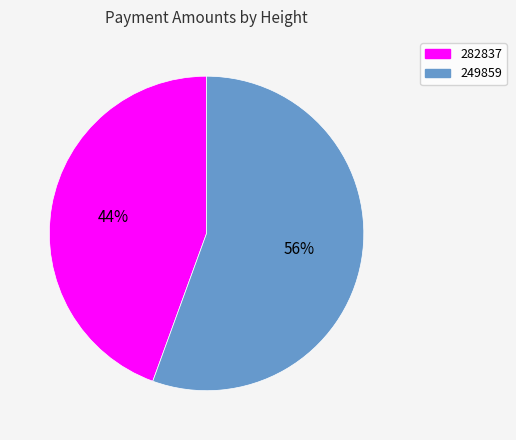

How many slices are in this pie chart?

2